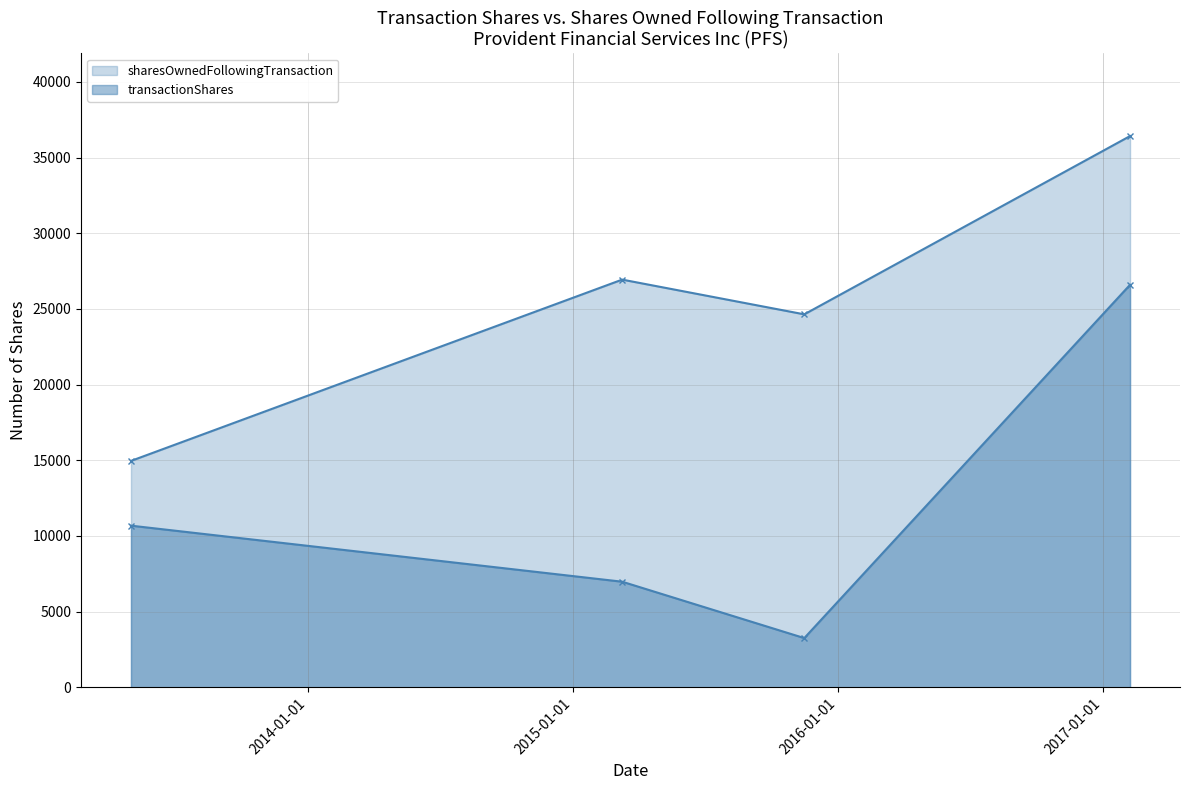

List the series in order of their peak value, highest first.

sharesOwnedFollowingTransaction, transactionShares